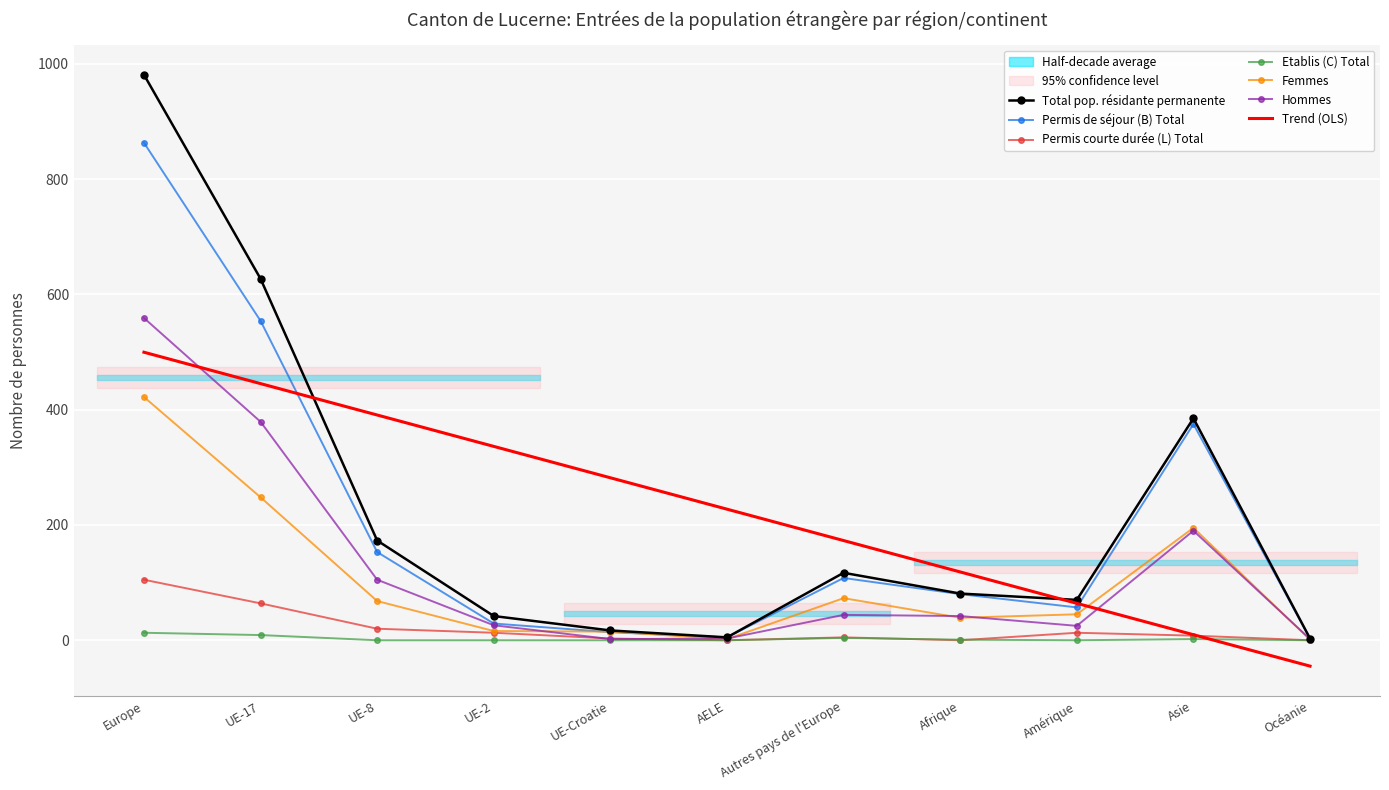

The value of Permis de séjour (B) Total at Océanie is 5. True or false?

False